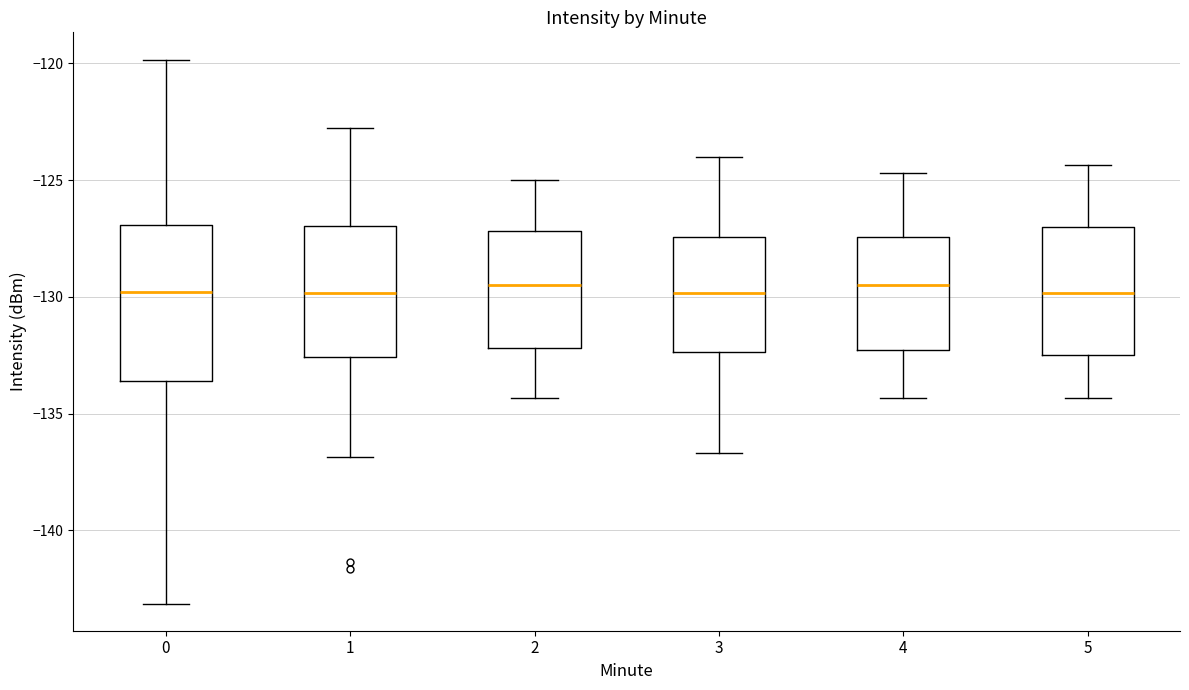

Reading left to right, transcribe this box plot: for each box, give where its median line is, the range the box spans, and where its two whiskers end, as read against the y-axis. The values are not printed on the chart, so give them approximately, as read against the axis.

0: median -130.0, box -133.5 to -127.0, whiskers -143.0 to -120.0
1: median -130.0, box -132.5 to -127.0, whiskers -137.0 to -123.0
2: median -129.5, box -132.0 to -127.0, whiskers -134.5 to -125.0
3: median -130.0, box -132.5 to -127.5, whiskers -136.5 to -124.0
4: median -129.5, box -132.5 to -127.5, whiskers -134.5 to -124.5
5: median -130.0, box -132.5 to -127.0, whiskers -134.5 to -124.5